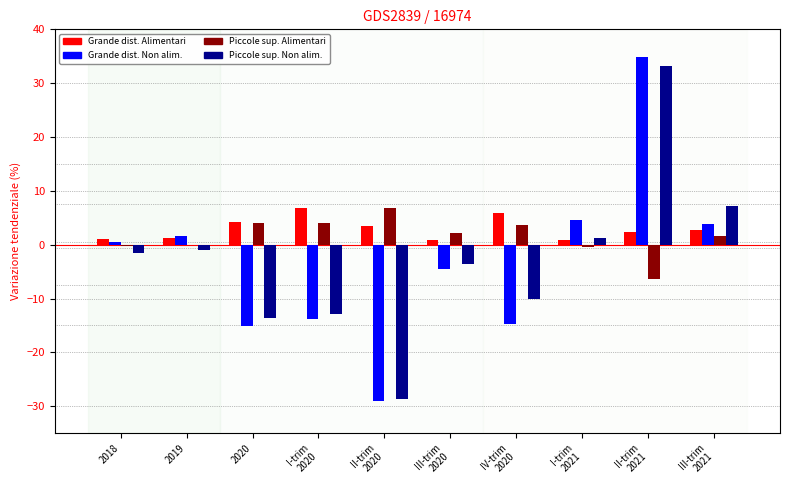

What is the value of the Piccole sup. Non alim. bar at the 10th from the left?

7.1